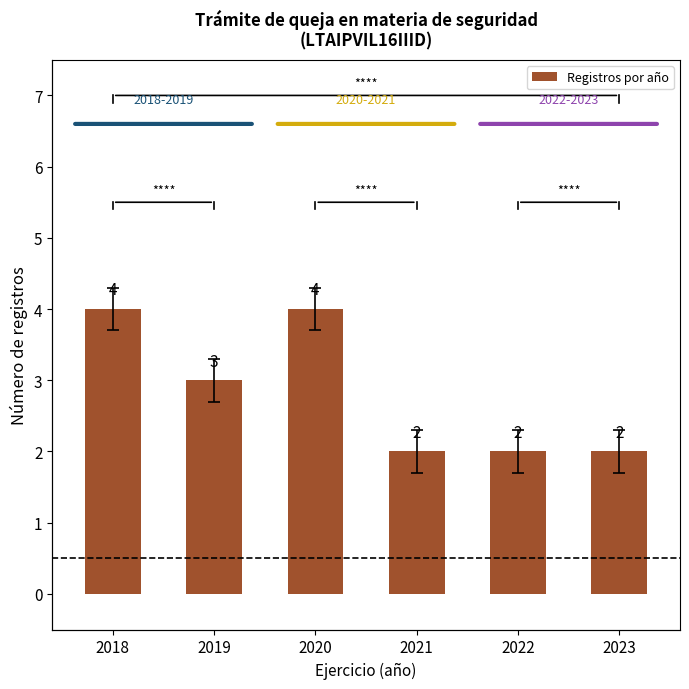

List the labels in order of value, smallest first.

2021, 2022, 2023, 2019, 2018, 2020